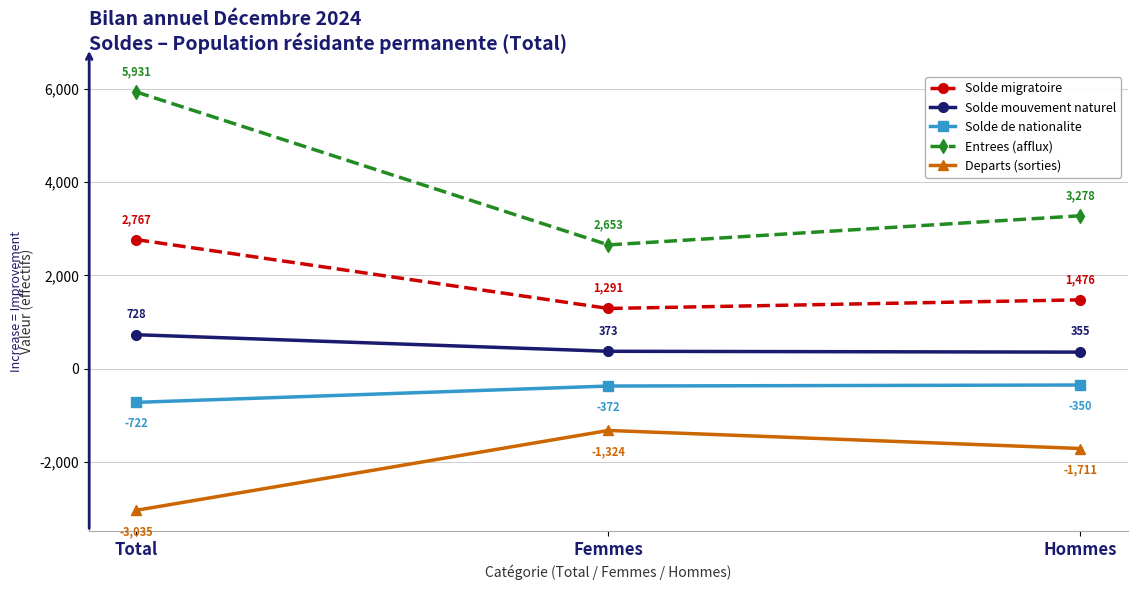

At which category is the sum across all series the highest?

Total